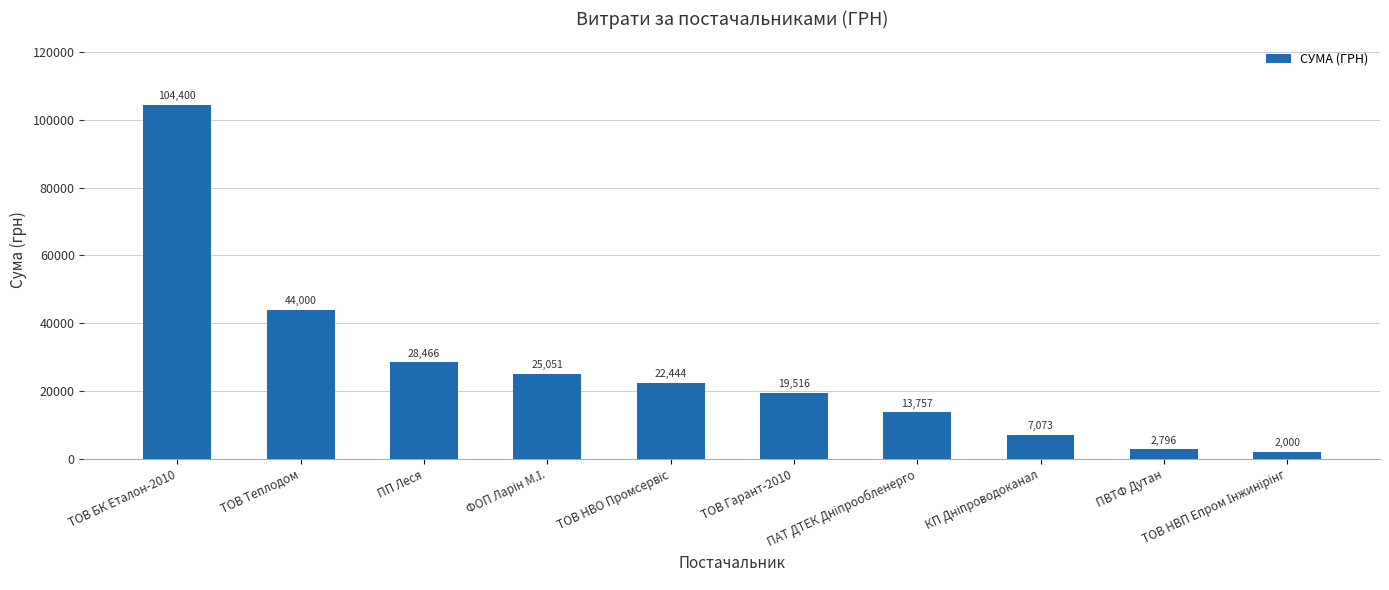

What is the label of the 10th bar from the right?

ТОВ БК Еталон-2010